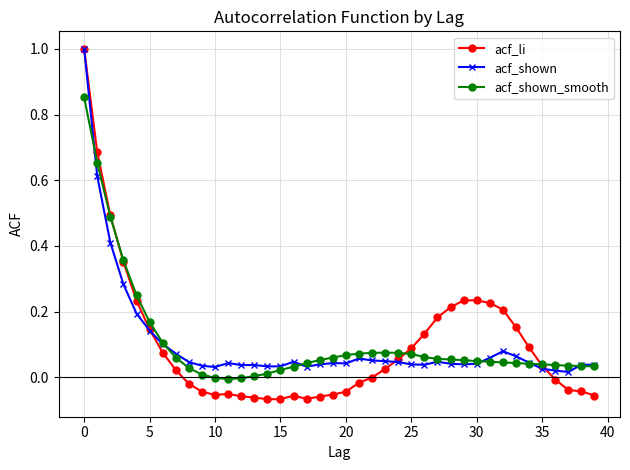

What is the greatest value displayed?

1.0